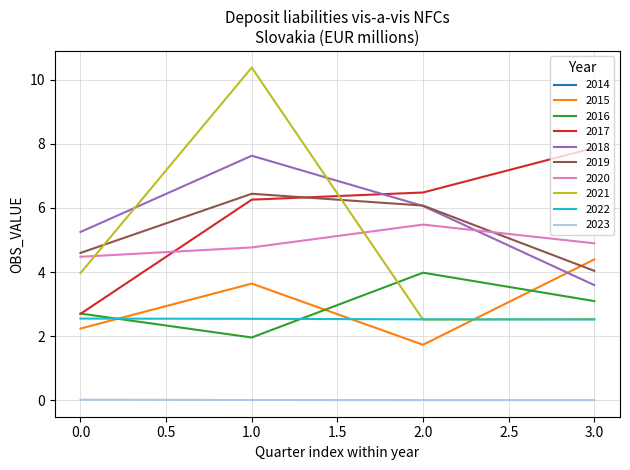

True or false: there are more than 2 points higher than both neighbors.

True